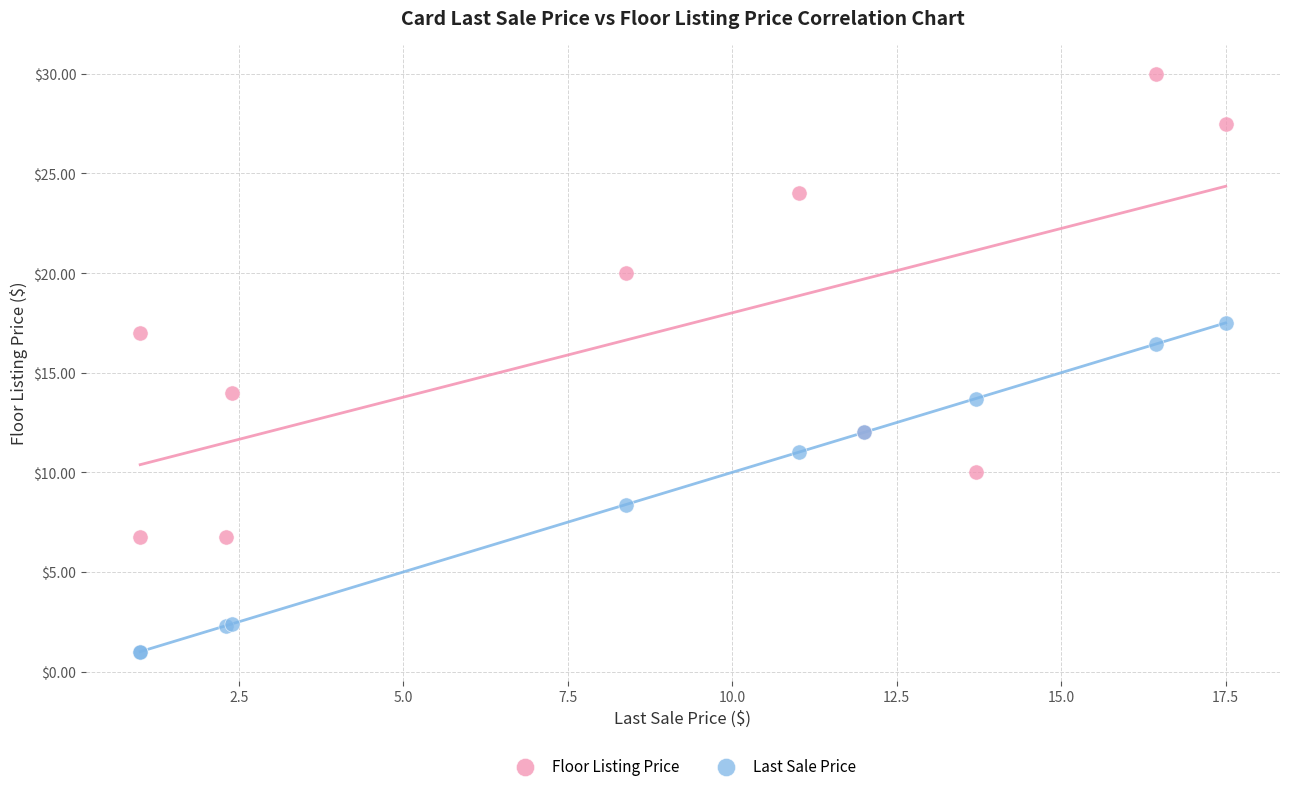

Which series reaches the minimum Y coordinate?

Last Sale Price